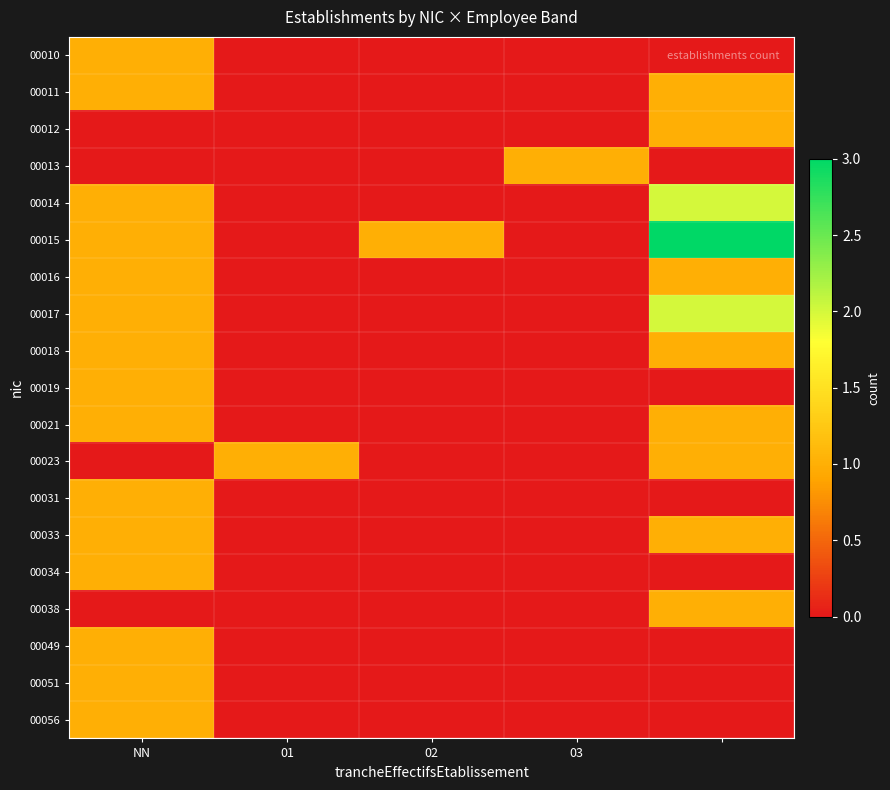

Reading right to left, transcribe all the data shown in this chart.

00010: 0	0	0	0	1
00011: 1	0	0	0	1
00012: 1	0	0	0	0
00013: 0	1	0	0	0
00014: 2	0	0	0	1
00015: 3	0	1	0	1
00016: 1	0	0	0	1
00017: 2	0	0	0	1
00018: 1	0	0	0	1
00019: 0	0	0	0	1
00021: 1	0	0	0	1
00023: 1	0	0	1	0
00031: 0	0	0	0	1
00033: 1	0	0	0	1
00034: 0	0	0	0	1
00038: 1	0	0	0	0
00049: 0	0	0	0	1
00051: 0	0	0	0	1
00056: 0	0	0	0	1